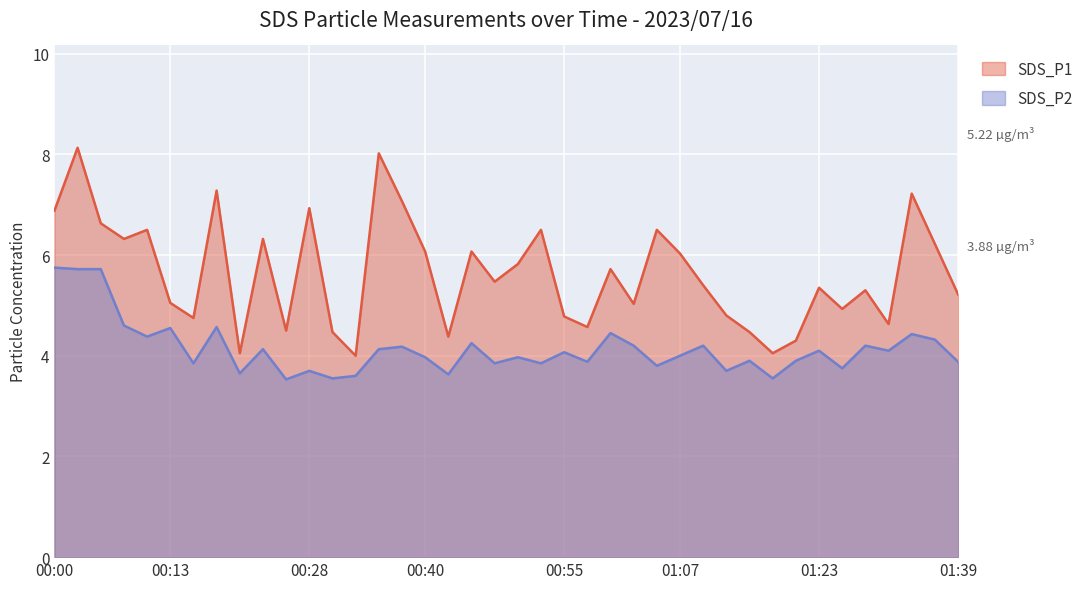

True or false: SDS_P2 and SDS_P1 cross at least once.

False